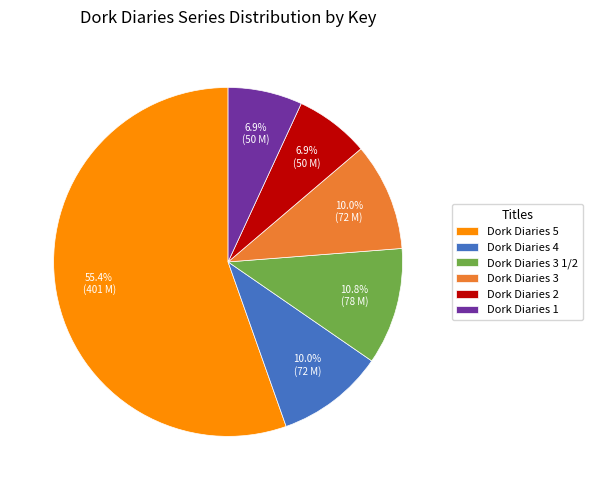

True or false: Dork Diaries 3 1/2 accounts for 11% of the total.

True